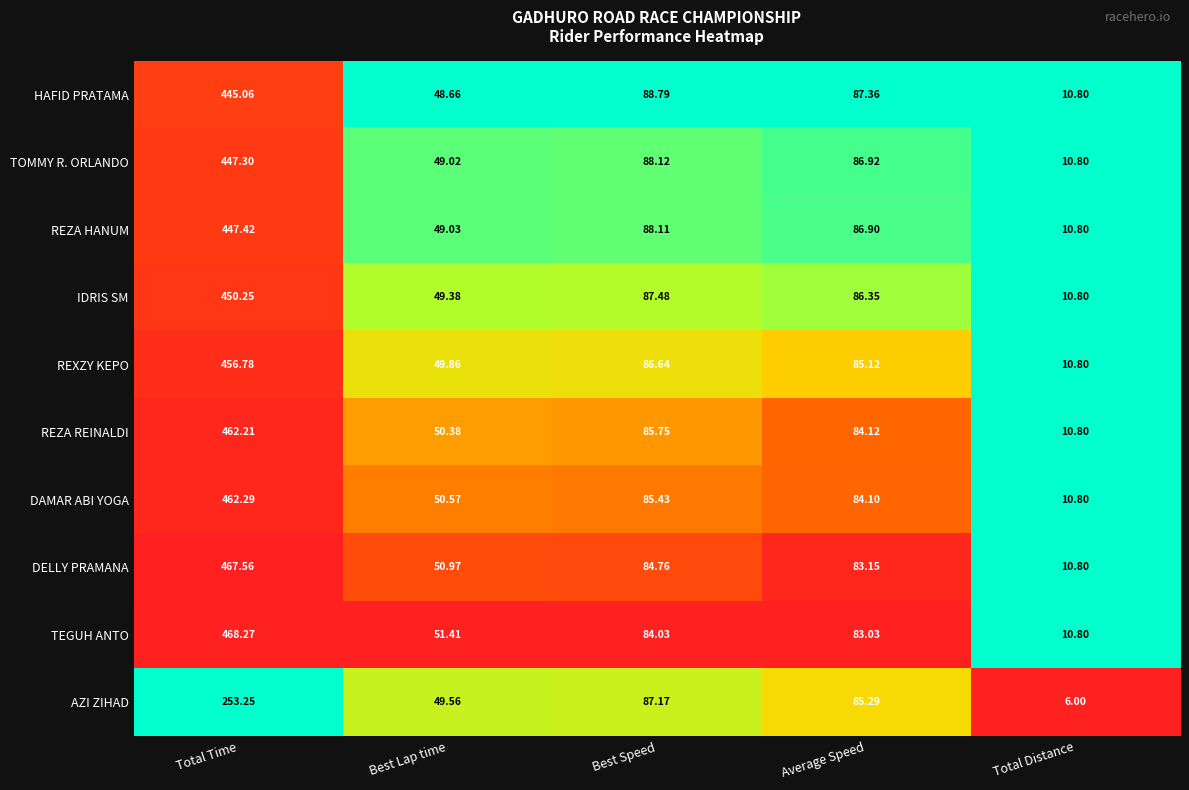

List the series in order of their peak value, highest first.

TEGUH ANTO, DELLY PRAMANA, DAMAR ABI YOGA, REZA REINALDI, REXZY KEPO, IDRIS SM, REZA HANUM, TOMMY R. ORLANDO, HAFID PRATAMA, AZI ZIHAD